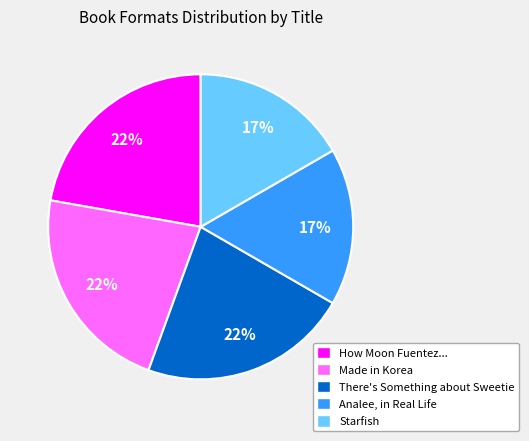

Combined, do Made in Korea and Analee, in Real Life account for over 50%?

No